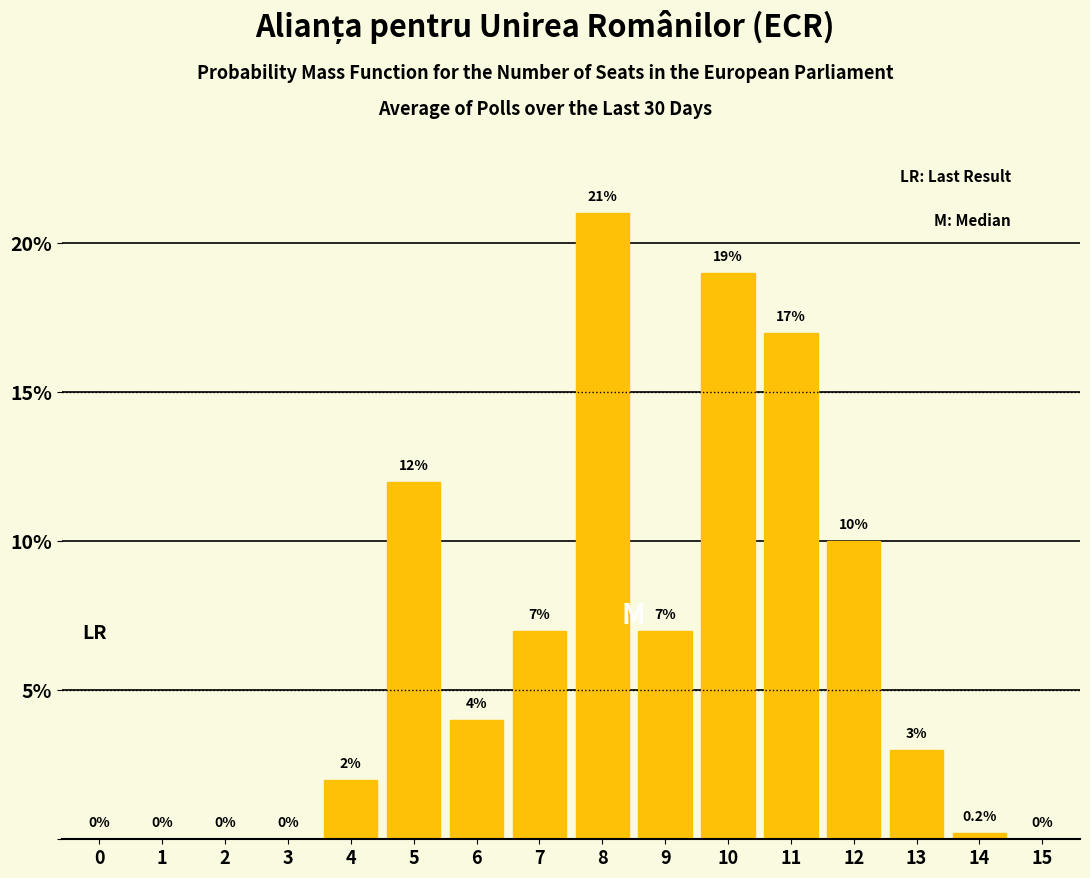

Reading left to right, transcribe all the data shown in this chart.

0=0.0	1=0.0	2=0.0	3=0.0	4=2.0	5=12.0	6=4.0	7=7.0	8=21.0	9=7.0	10=19.0	11=17.0	12=10.0	13=3.0	14=0.2	15=0.0